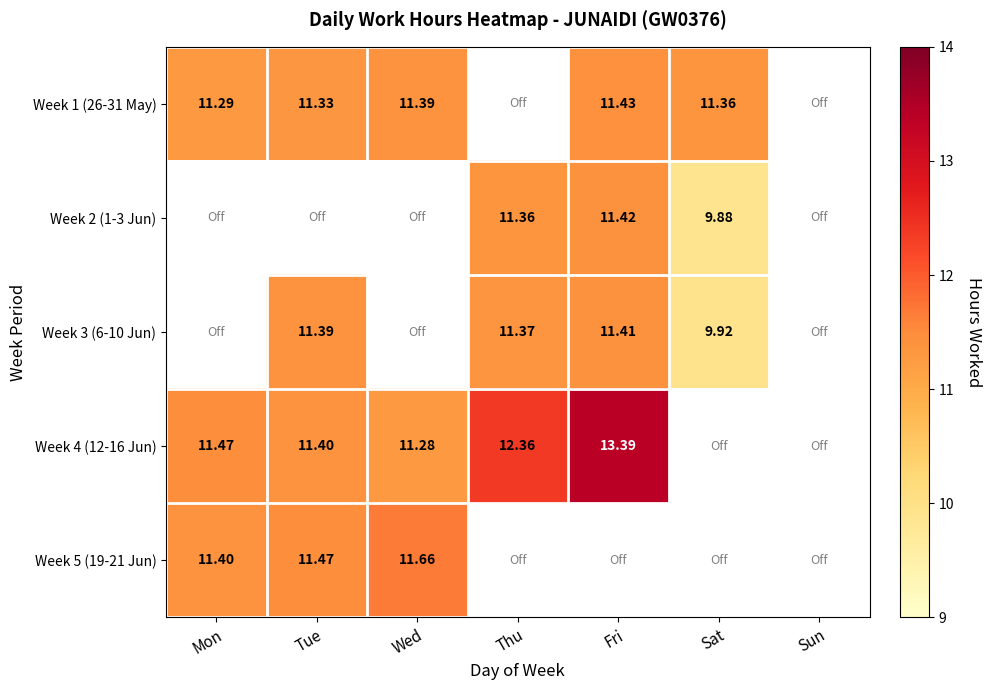

What is the total value across all series at Mon?

34.2